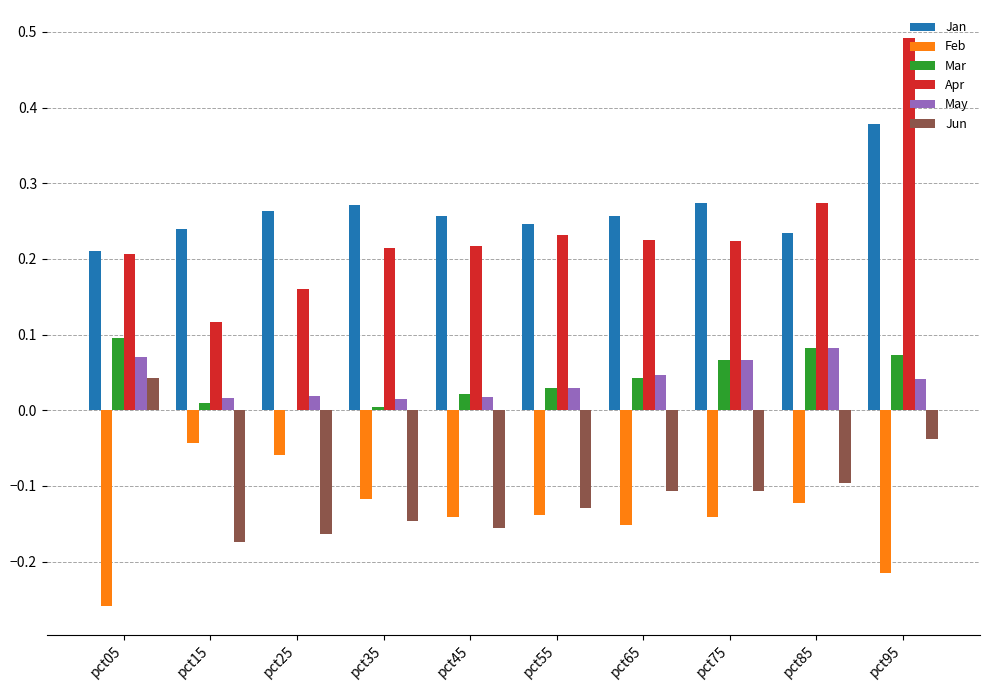

Is it true that May equals 0.0 at pct55?

True